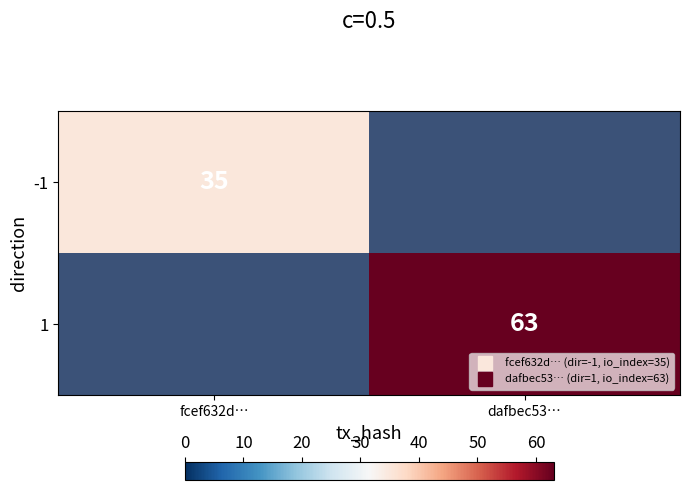

The value of 1 at dafbec53… is 63.0. True or false?

True